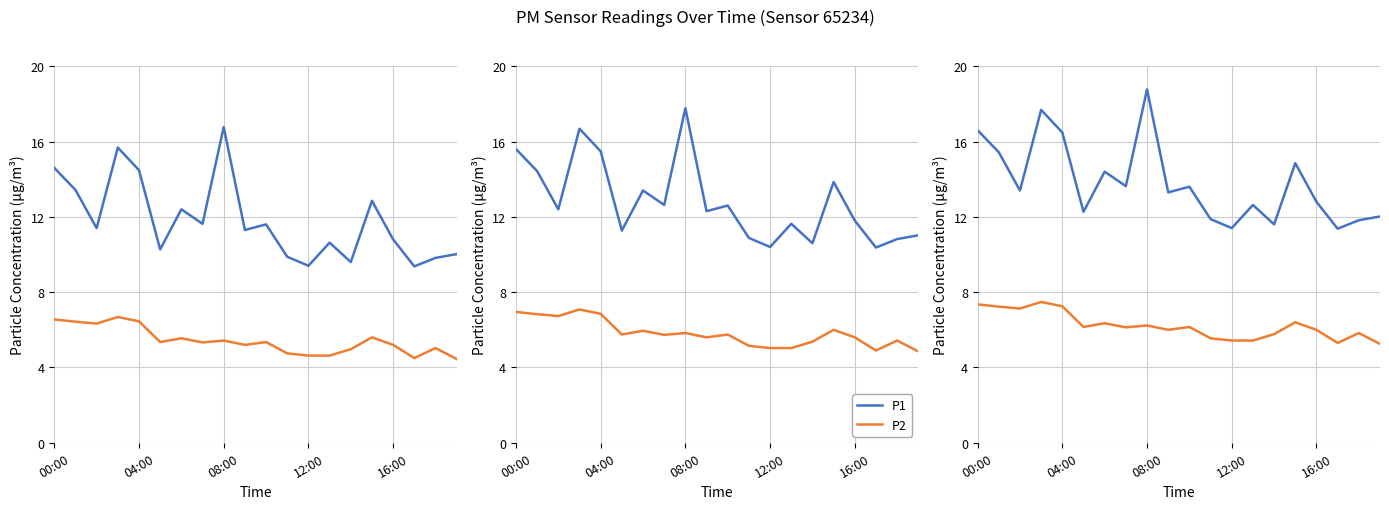

What is the value of the P1 point at the 19th from the left?

11.8